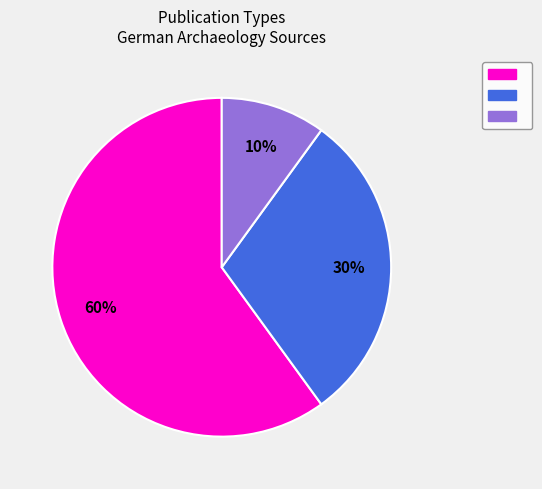

To the nearest percent, what is the average slice percentage?

33%